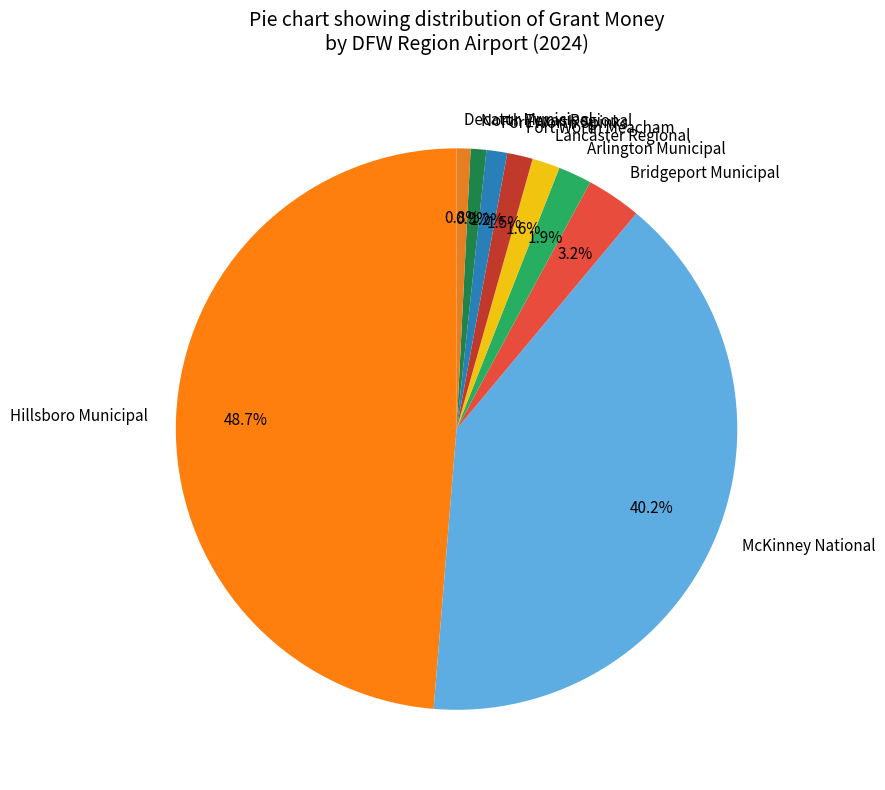

What is the largest slice in the pie chart?

Hillsboro Municipal